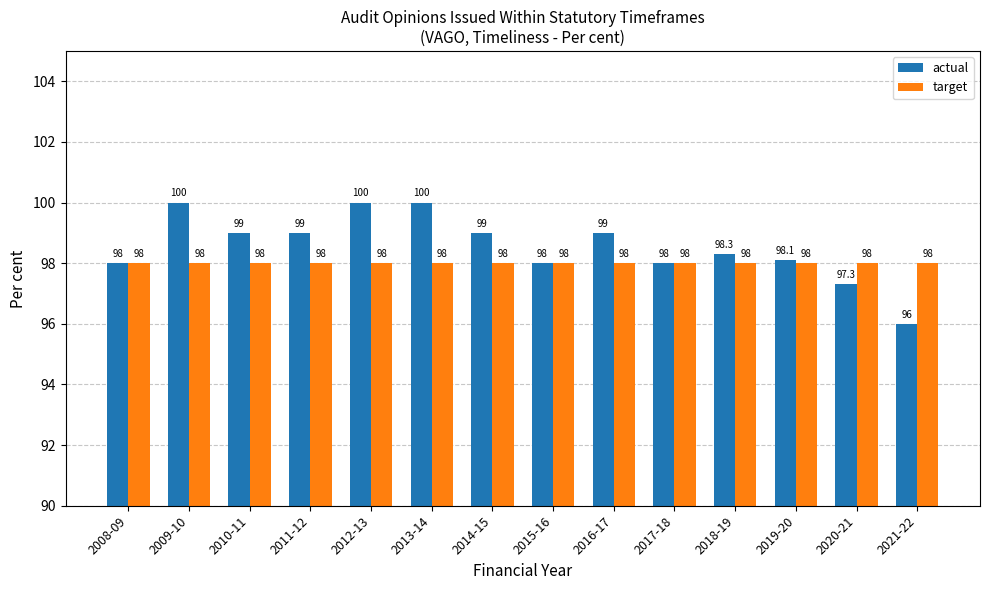

Which series has the widest spread of values?

actual